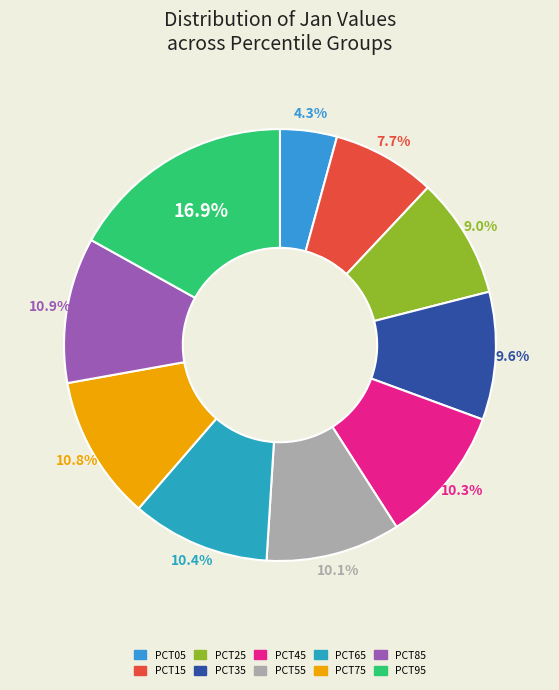

How many segments does this pie chart have?

10